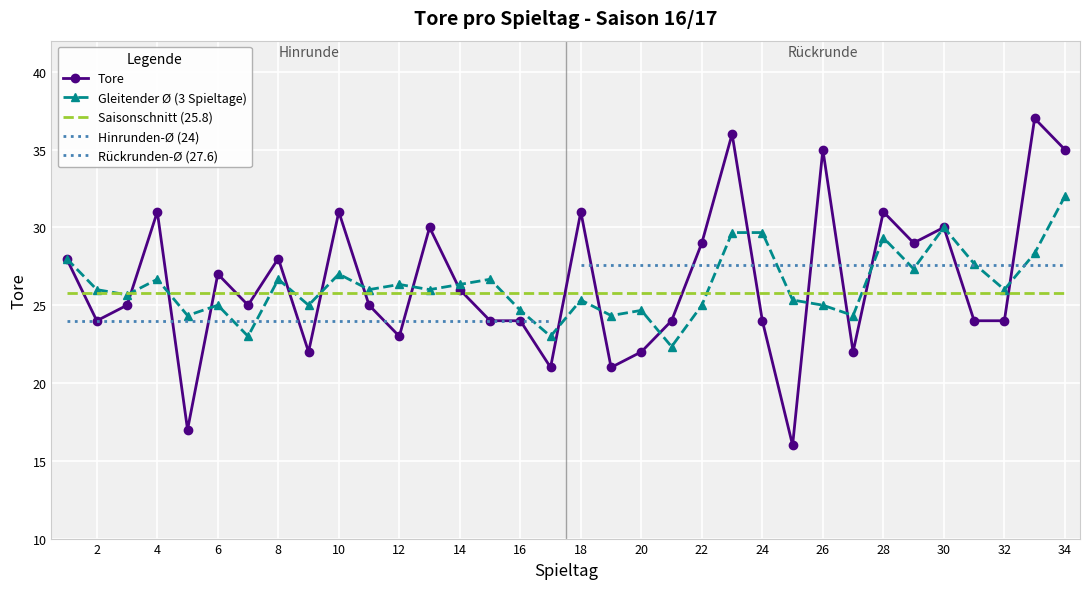

Which series ends up on top after the final intersection of Gleitender Ø (3 Spieltage) and Tore?

Tore